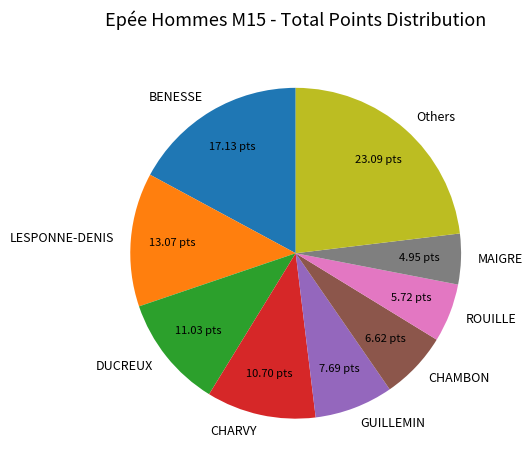

Combined, do Others and DUCREUX account for over 50%?

No